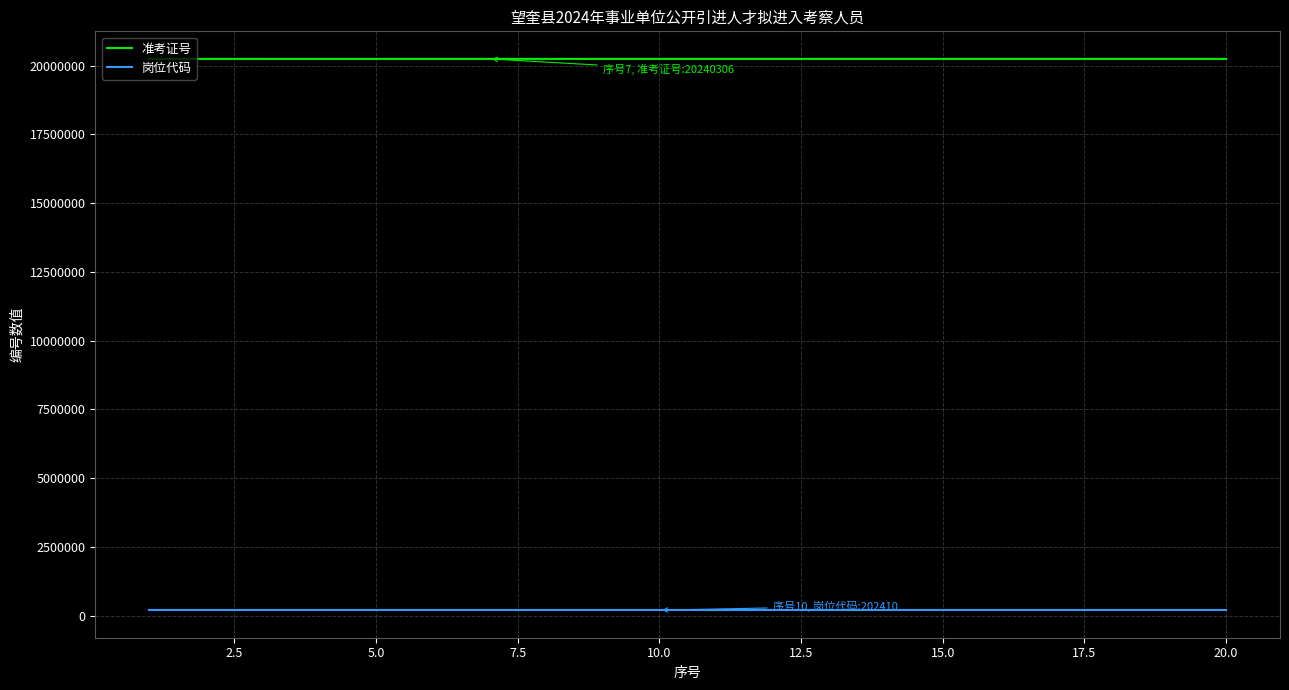

At how many categories does at least one series exceed 1303616?

20